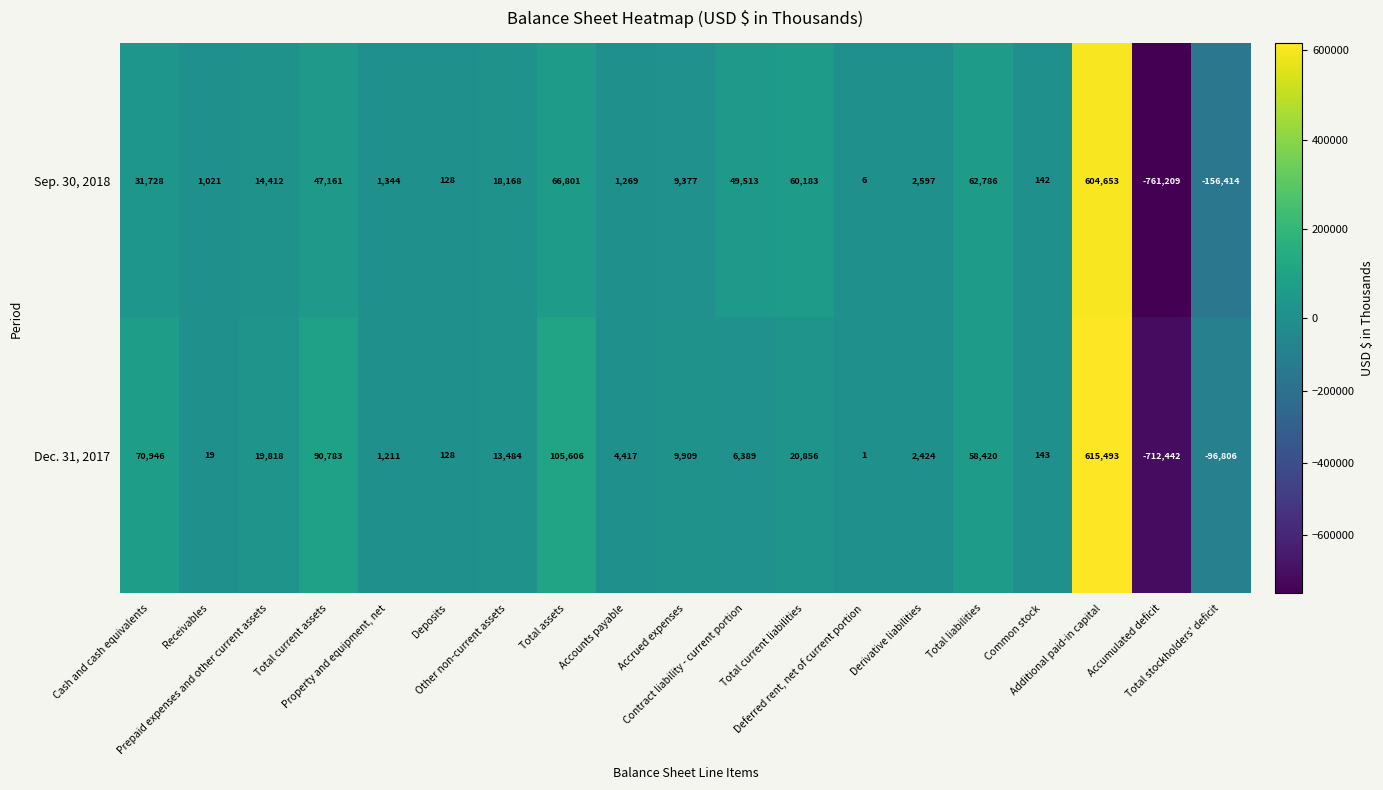

How many data points in Dec. 31, 2017 are less than 6389?

9